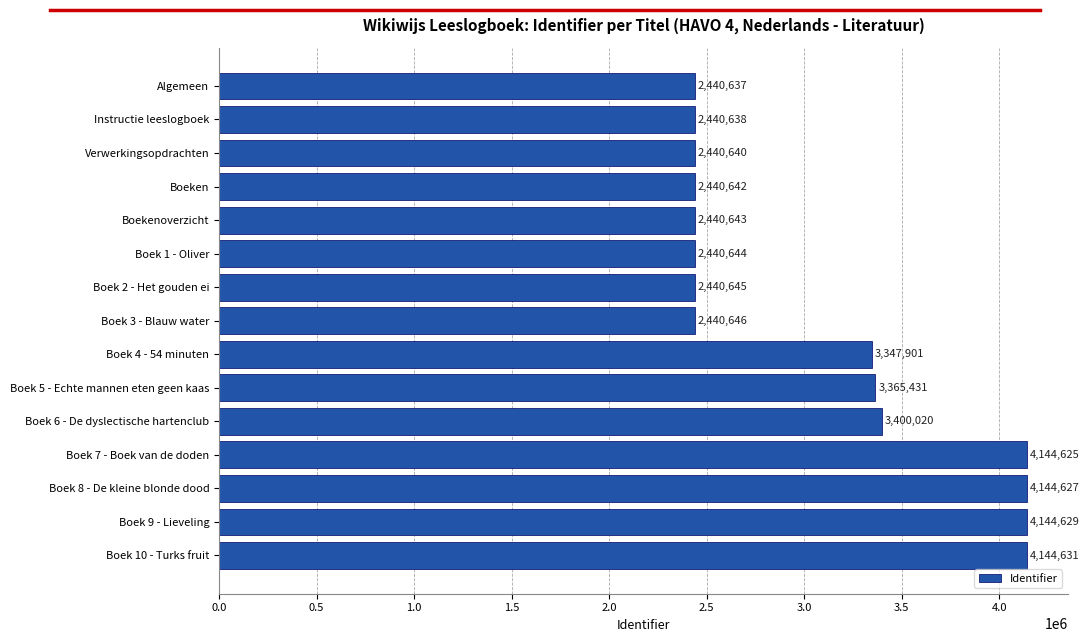

The chart shows a value of 1906325 at Boek 7 - Boek van de doden. True or false?

False